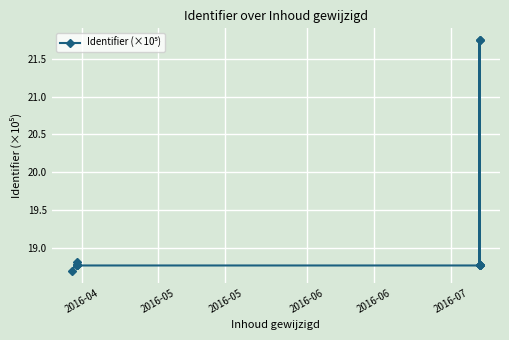

What is the average value?

19.2